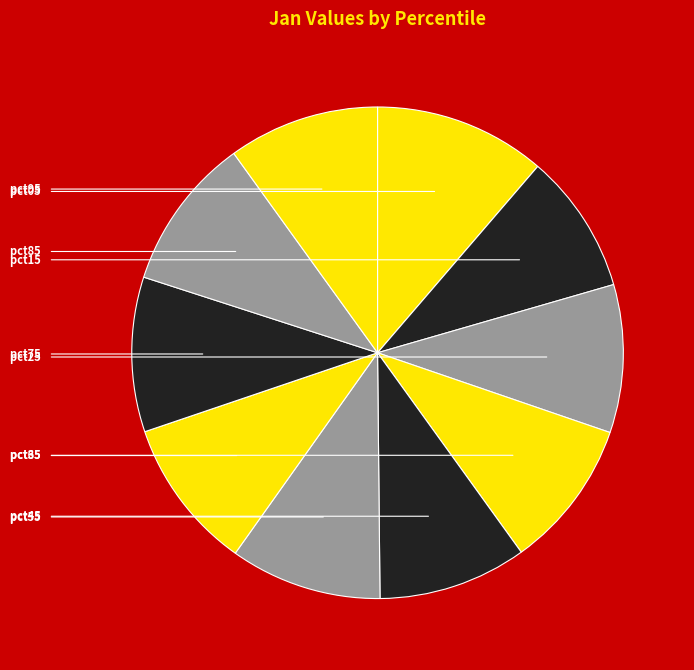

How many slices are in this pie chart?

10